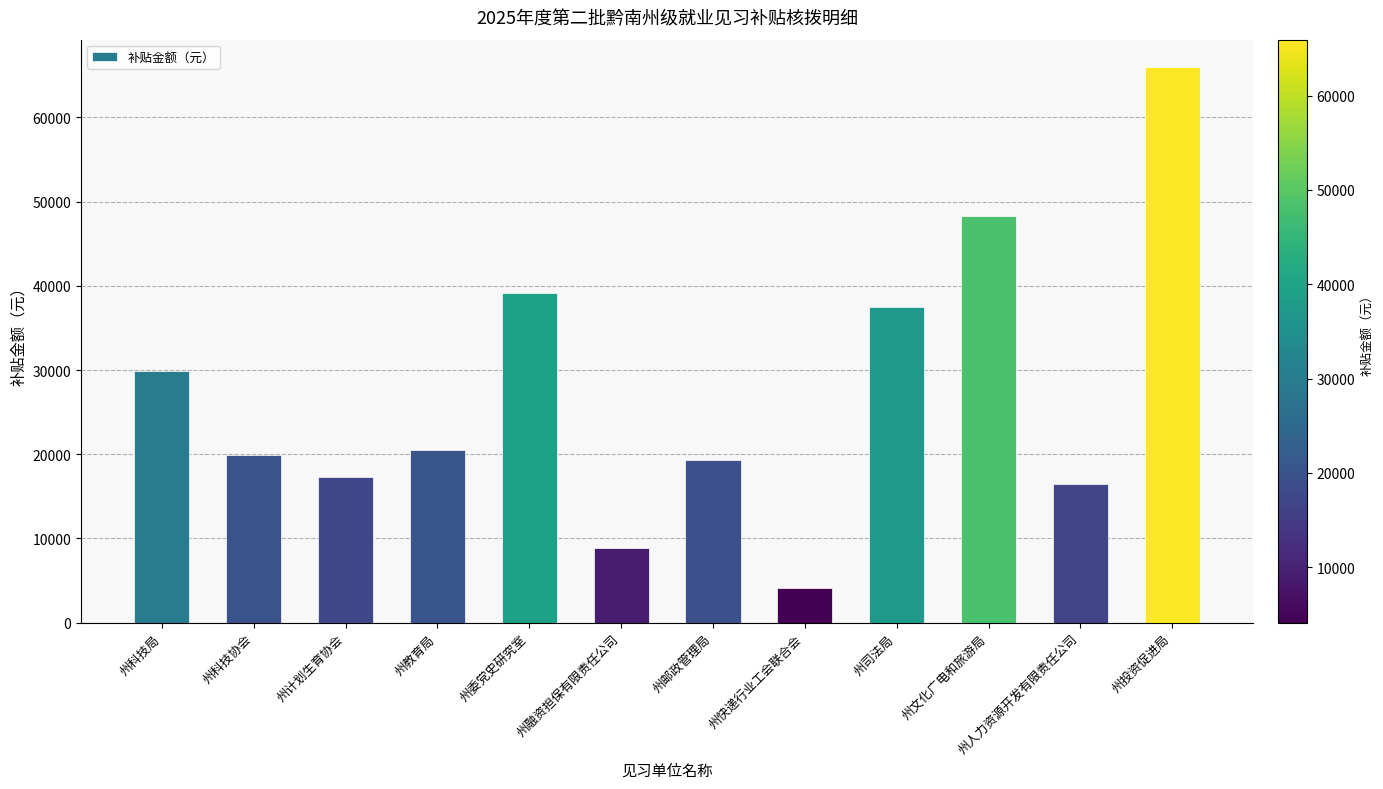

What is the label of the 11th bar from the right?

州科技协会